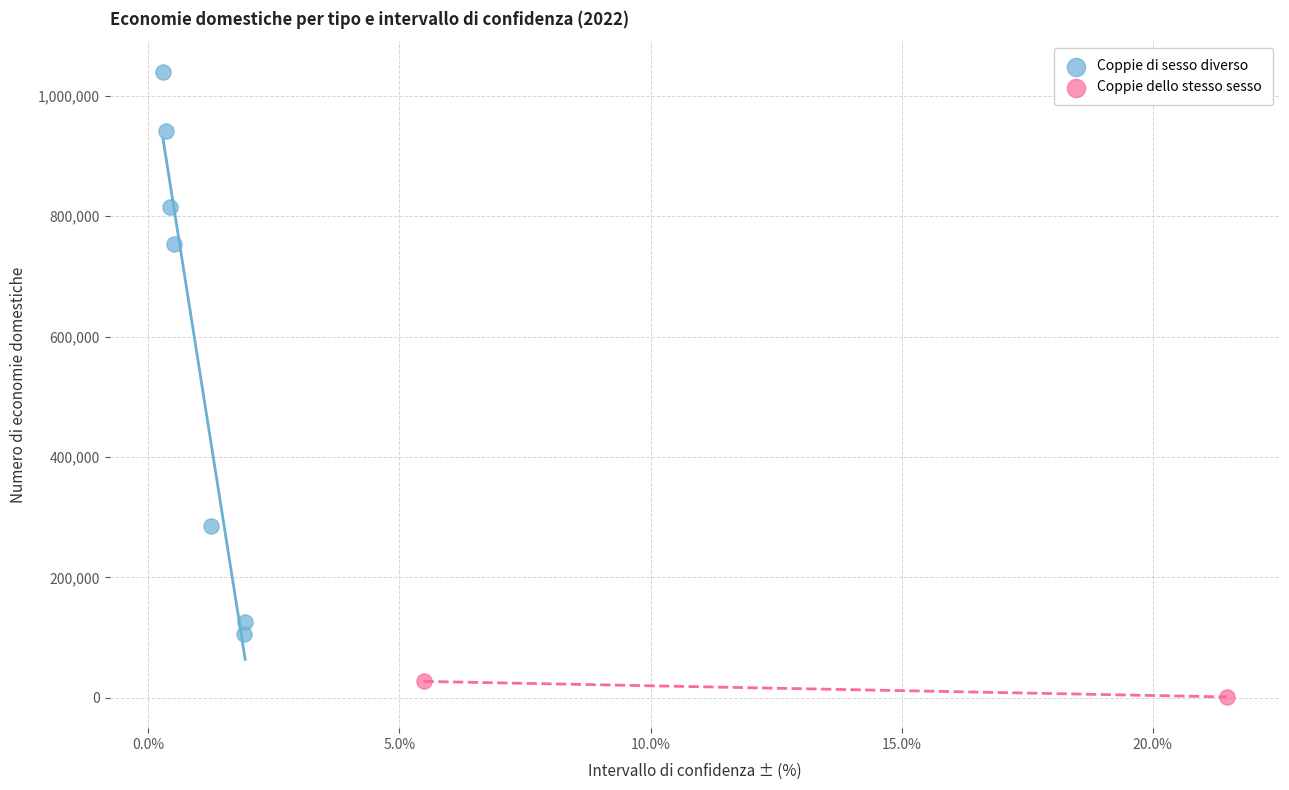

What are all the series names shown in the legend?

Coppie di sesso diverso, Coppie dello stesso sesso